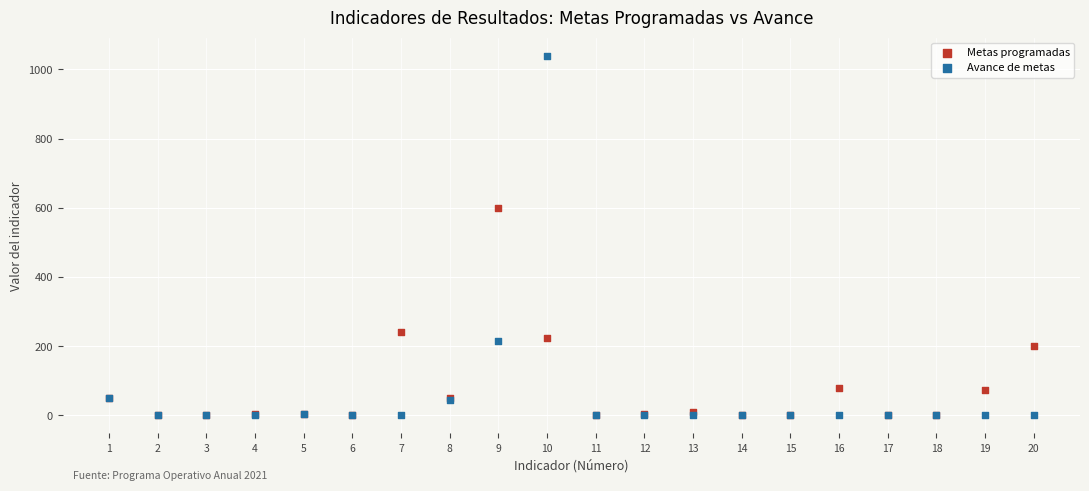

In the Metas programadas series, what Y value is closest to 300?

240